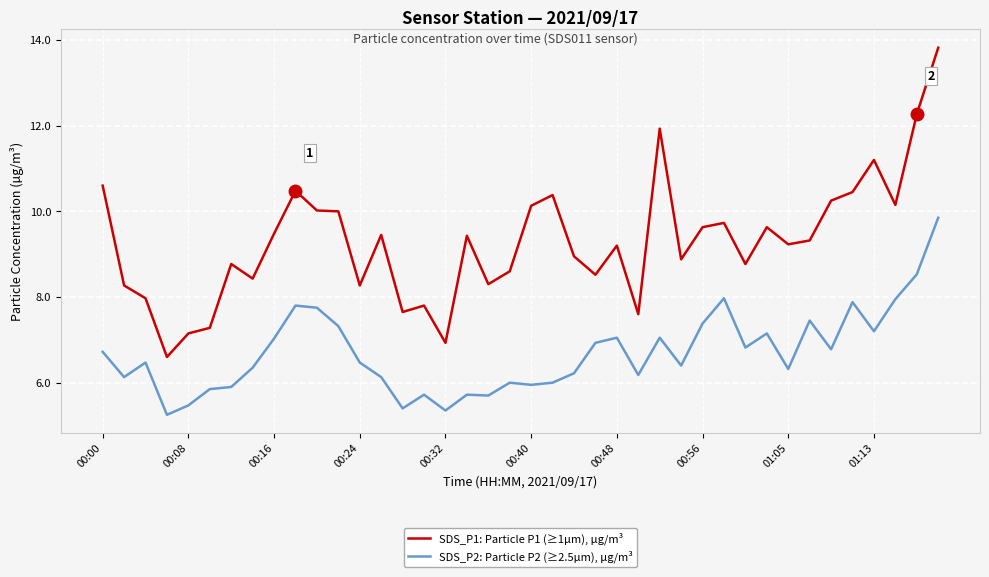

What is the difference between the maximum and minimum values in the SDS_P2: Particle P2 (≥2.5µm), µg/m³ series?

4.6